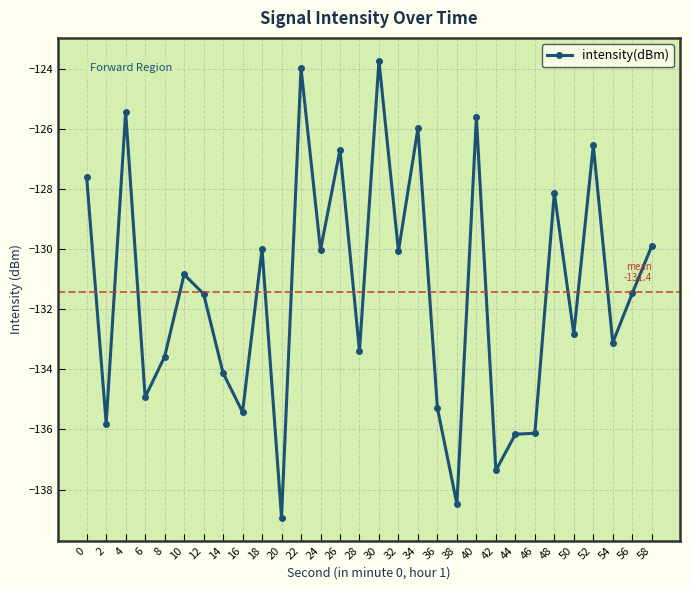

What is the value of the 25th point from the left?

-128.1